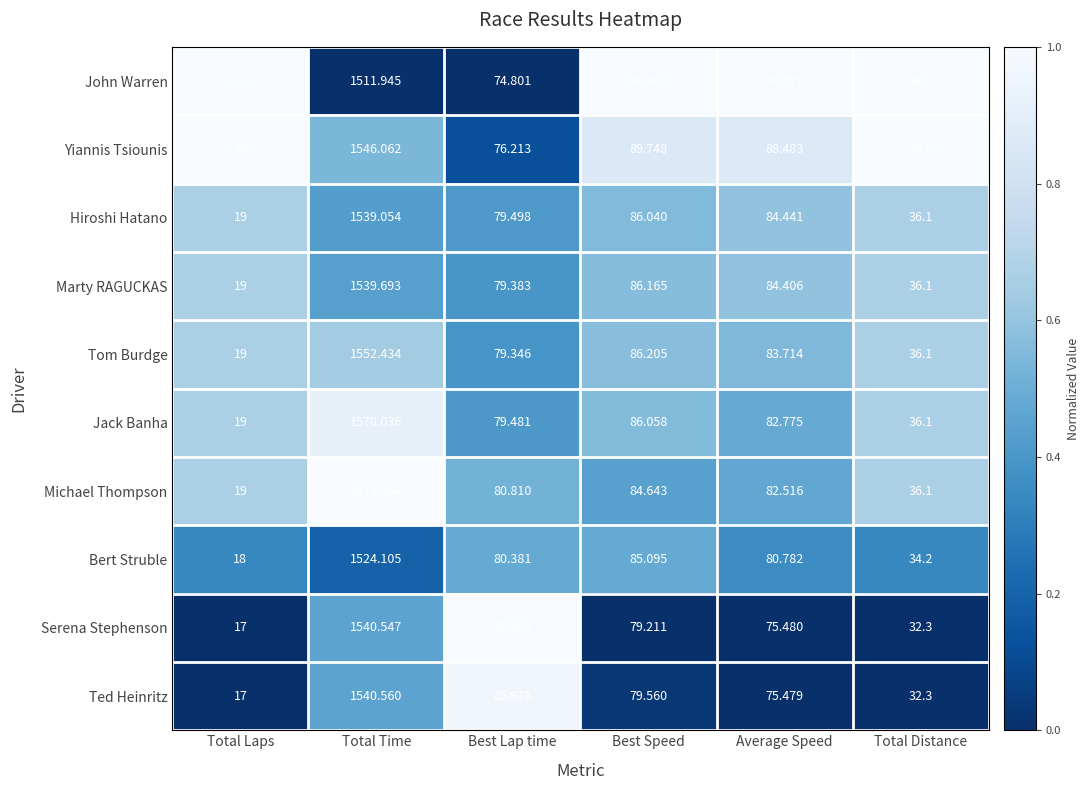

At which category is the sum across all series the highest?

Total Time